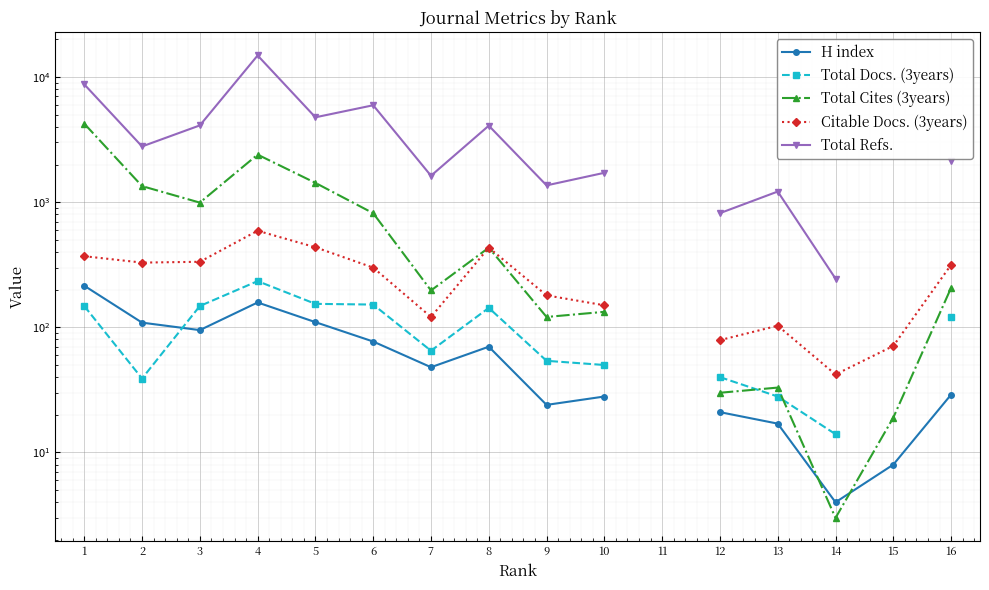

Where is the first local maximum for Total Cites (3years)?

4